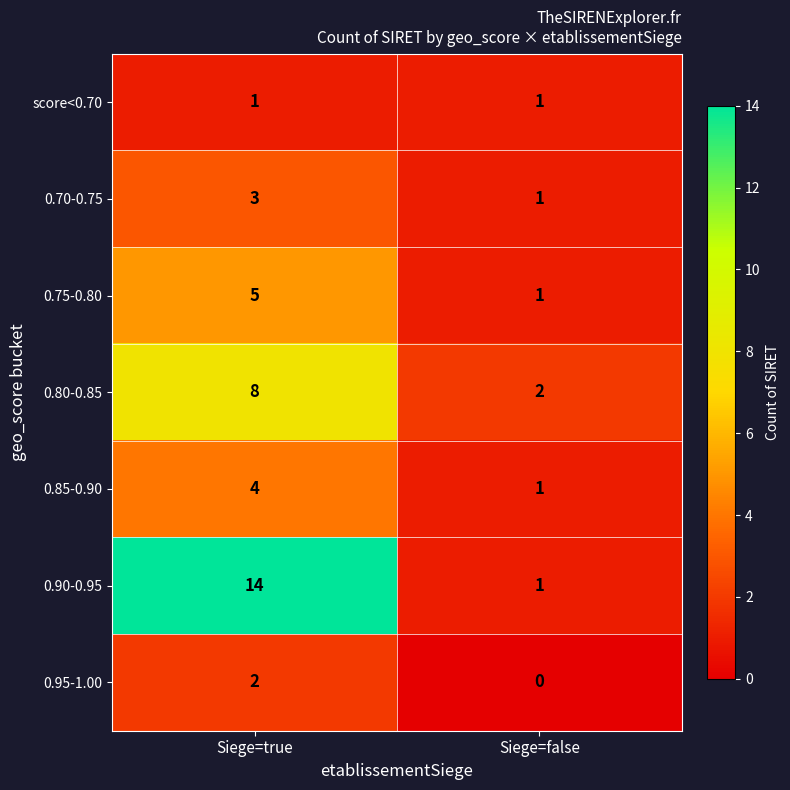

At which category is the sum across all series the highest?

Siege=true